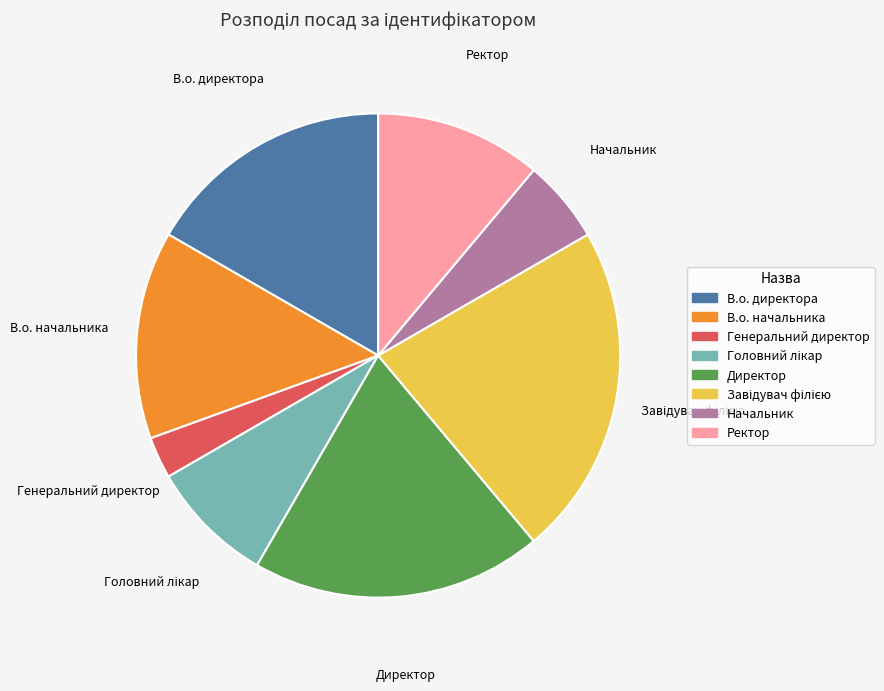

What is the ratio of the value at Генеральний директор to the value at Начальник?

0.5